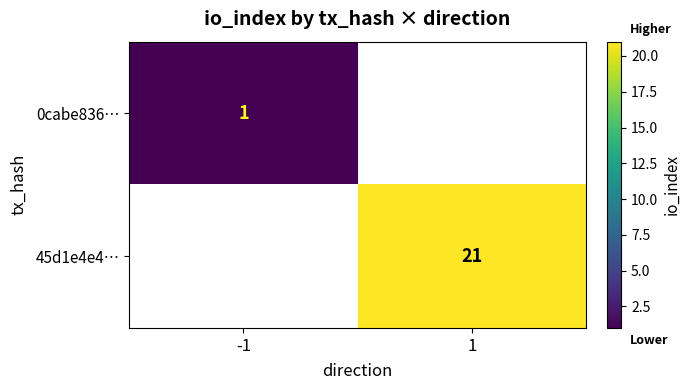

Which has a higher value, -1 or 1?

1